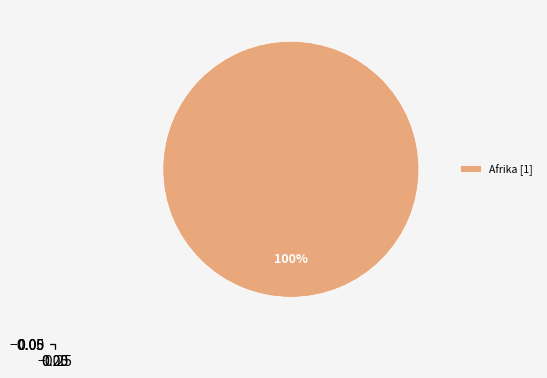

Rank the categories by value from lowest to highest.

Afrika [1]